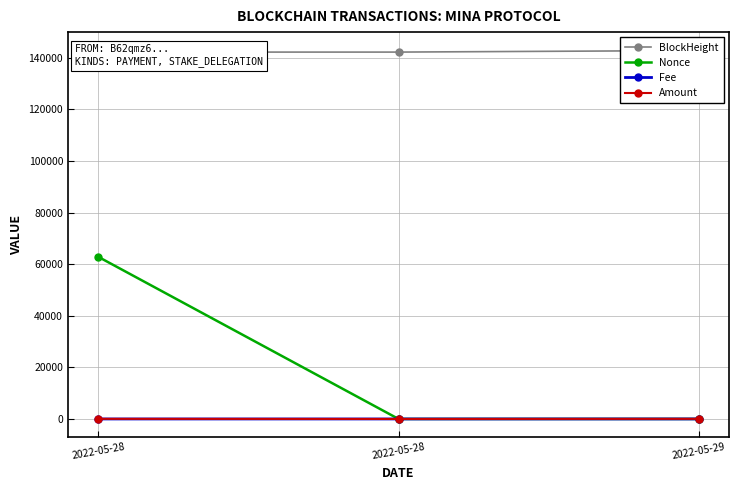

What is the value of the Nonce point at the 3rd from the left?

1.0